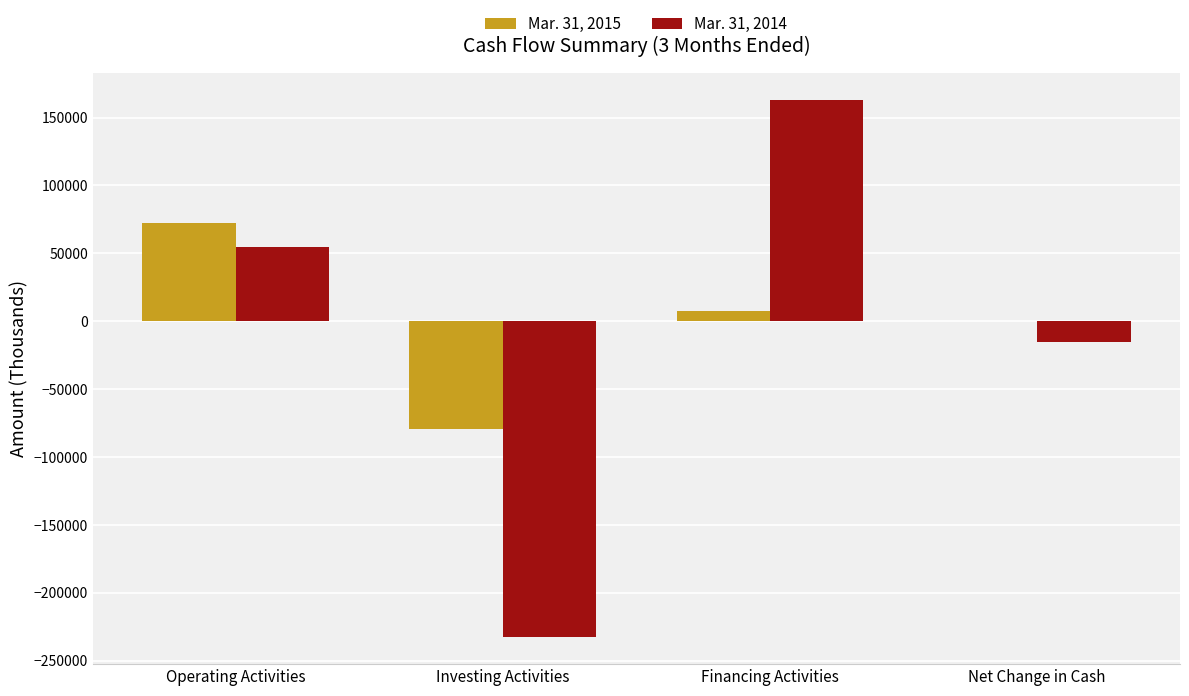

At which label does Mar. 31, 2014 reach its peak?

Financing Activities